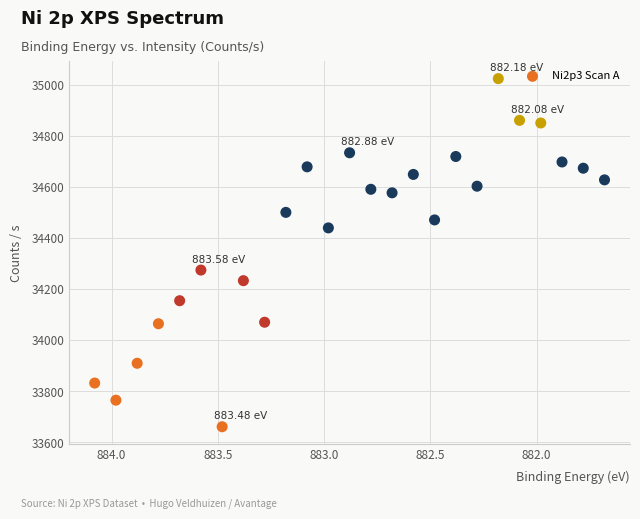

What is the range of X values (max minus min)?

2.4